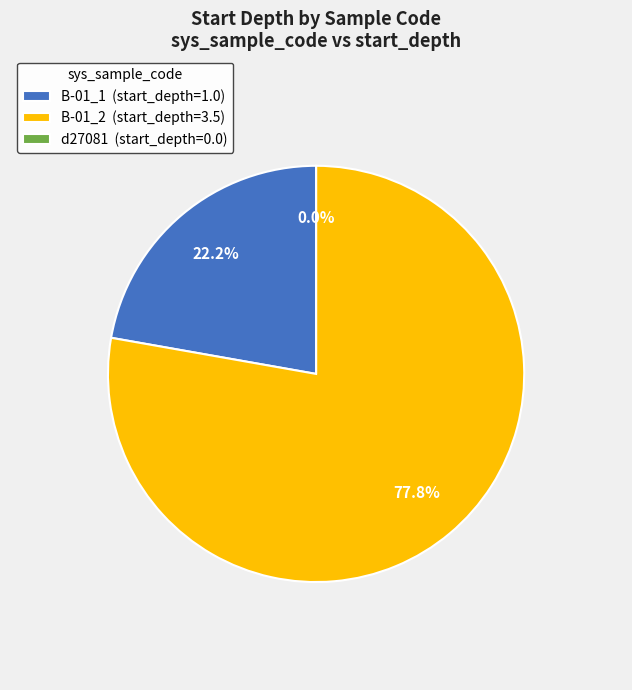

What percentage is NOT represented by B-01_2?

22.2%